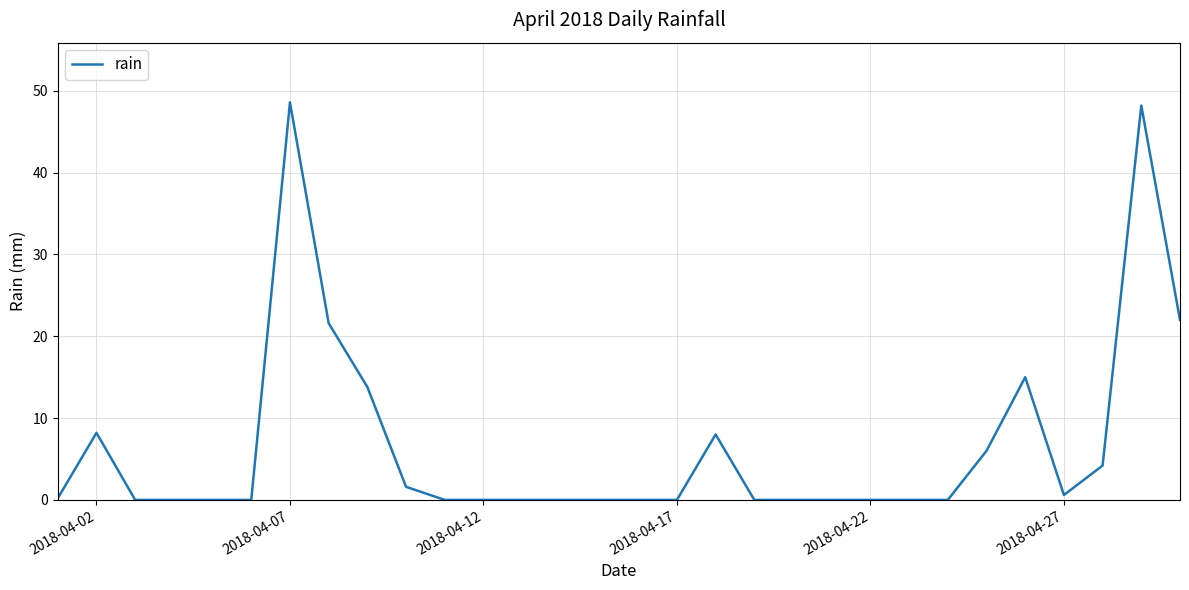

What is the difference between the maximum and minimum values?

48.6